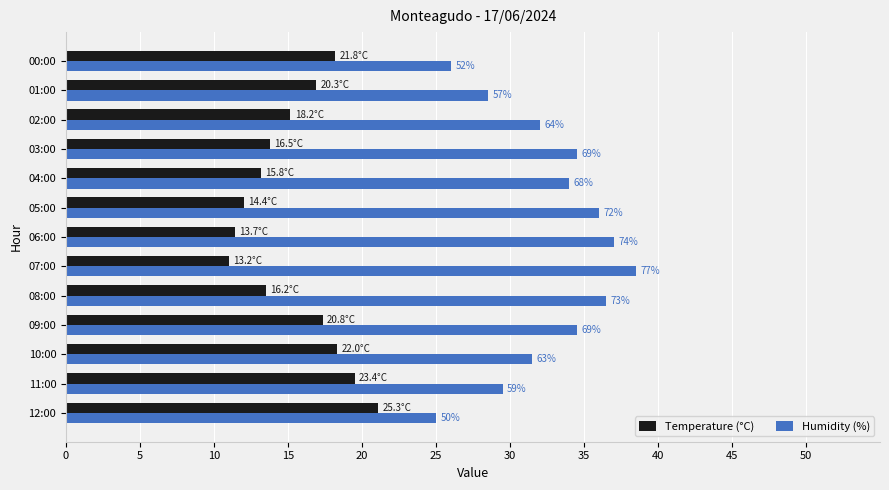

What are all the series names shown in the legend?

Temperature (°C), Humidity (%)